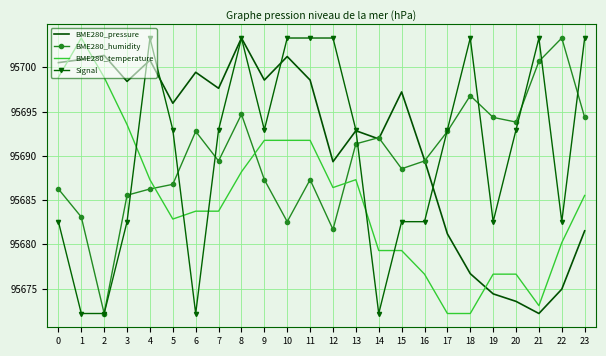

What is the average value of the BME280_temperature series?

95685.0